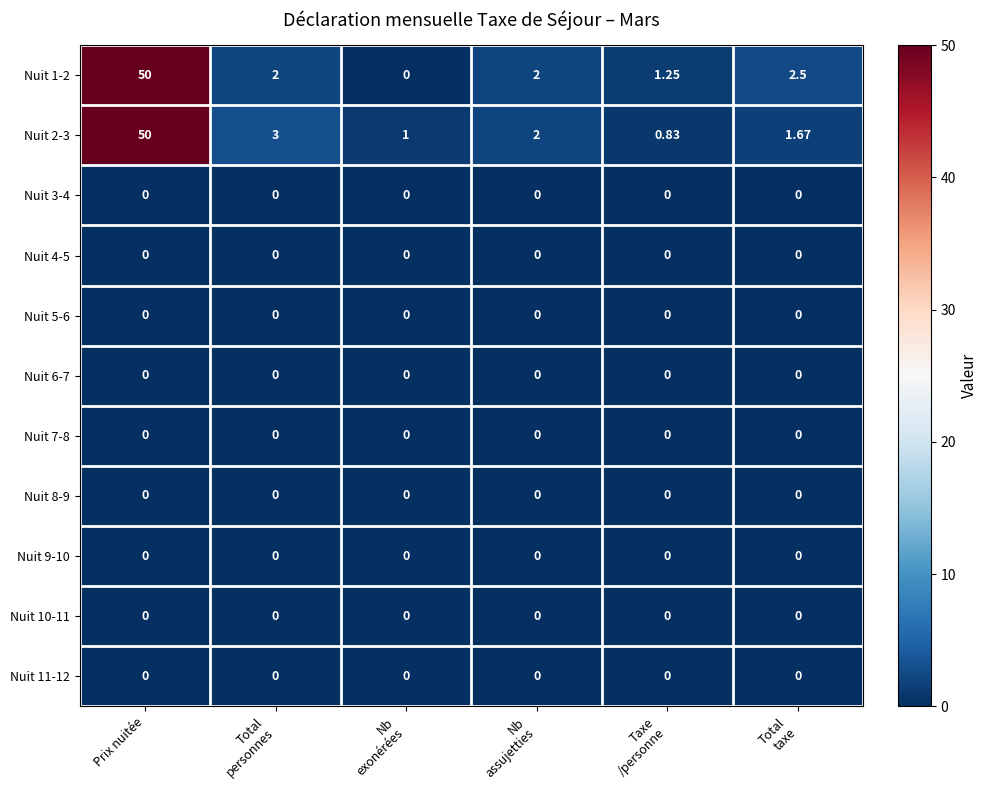

At which category is the sum across all series the highest?

Prix nuitée